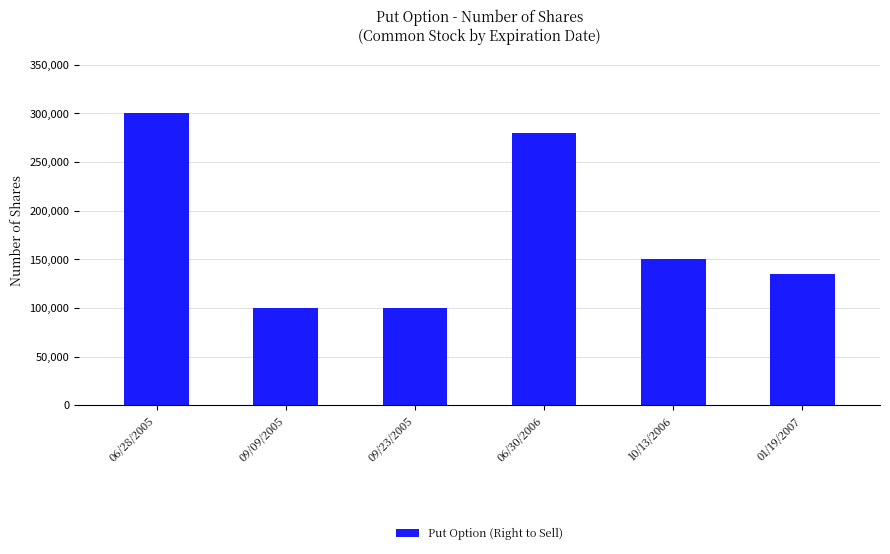

Reading right to left, transcribe all the data shown in this chart.

134900	150000	280000	100000	100000	300000